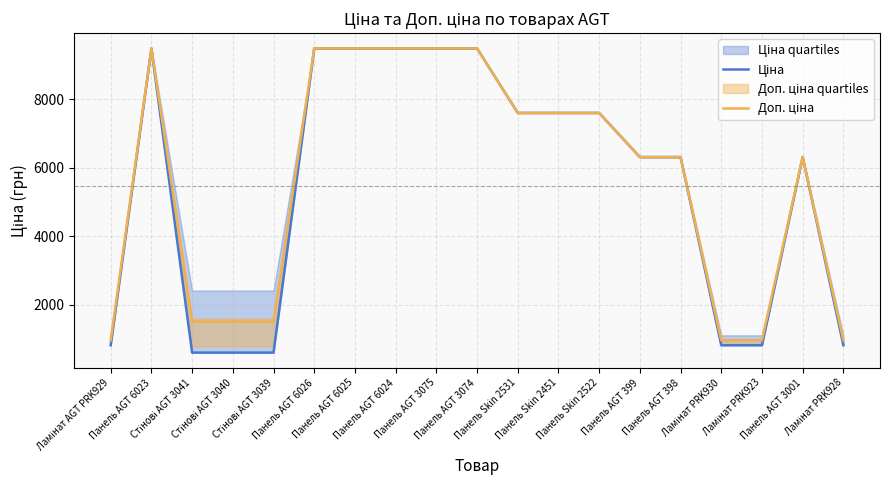

How many series are shown in this chart?

2